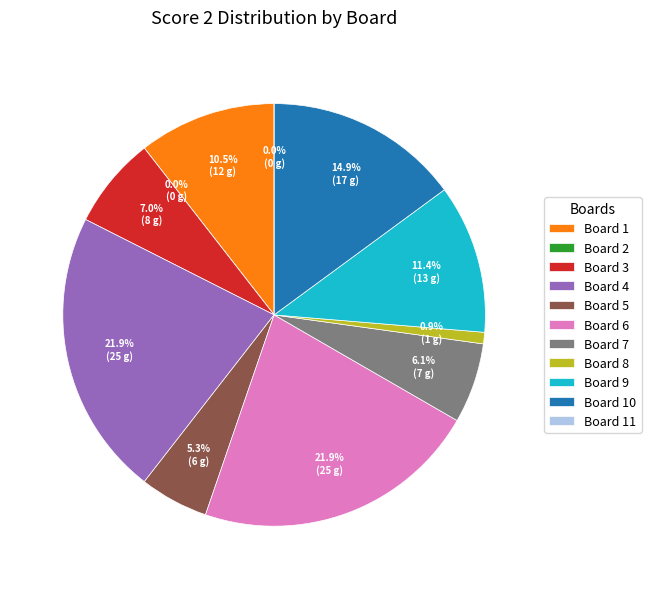

To the nearest percent, what portion does Board 5 represent?

5%